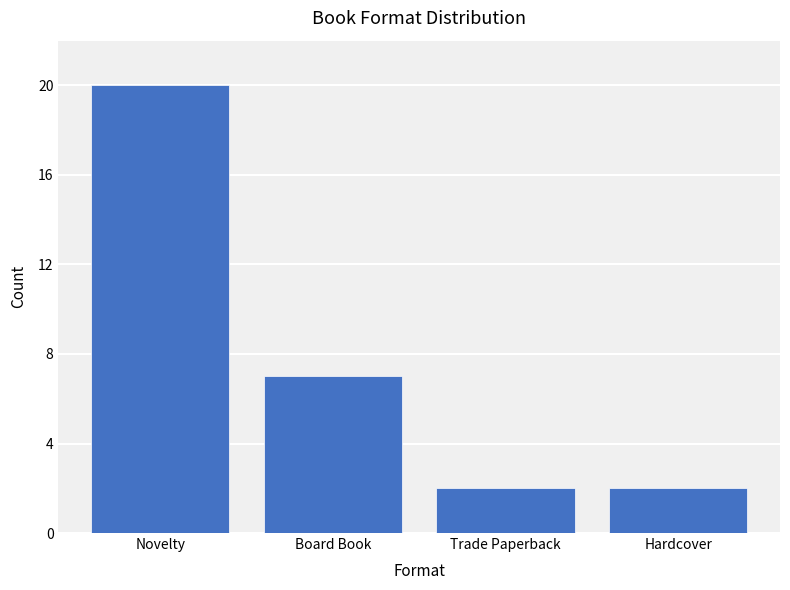

What is the change in value from Novelty to Hardcover?

-18